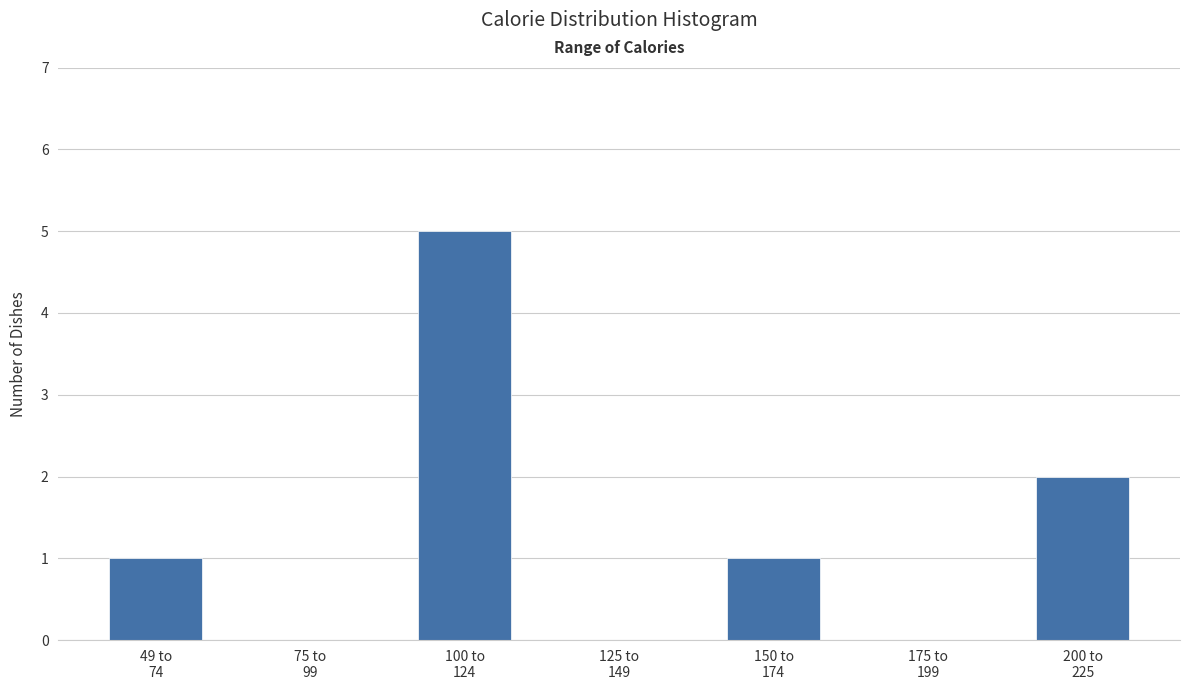

What is the maximum value shown in the chart?

5